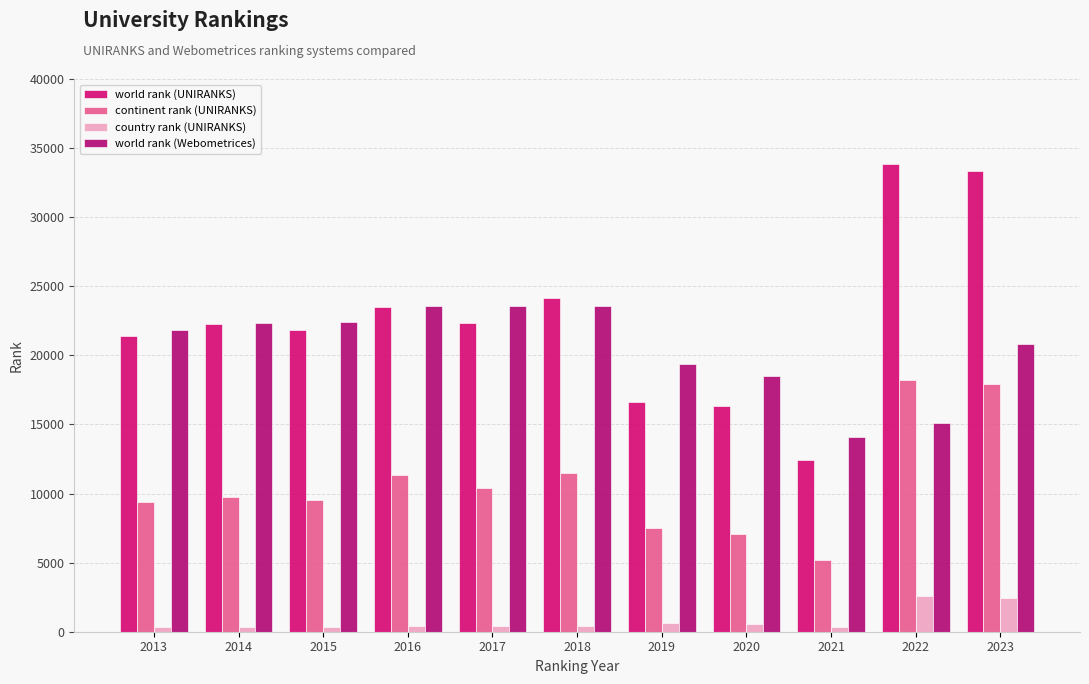

At 2020, list the series in order from largest to smallest.

world rank (Webometrices), world rank (UNIRANKS), continent rank (UNIRANKS), country rank (UNIRANKS)